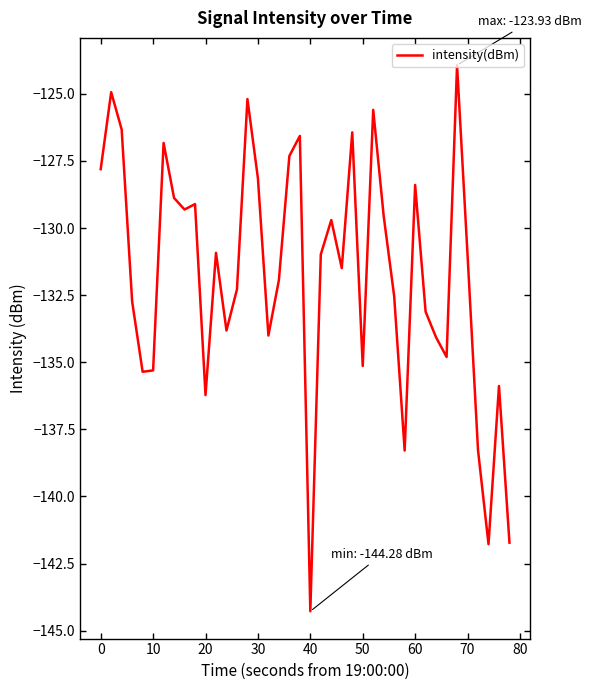

How many lines are shown in the chart?

1